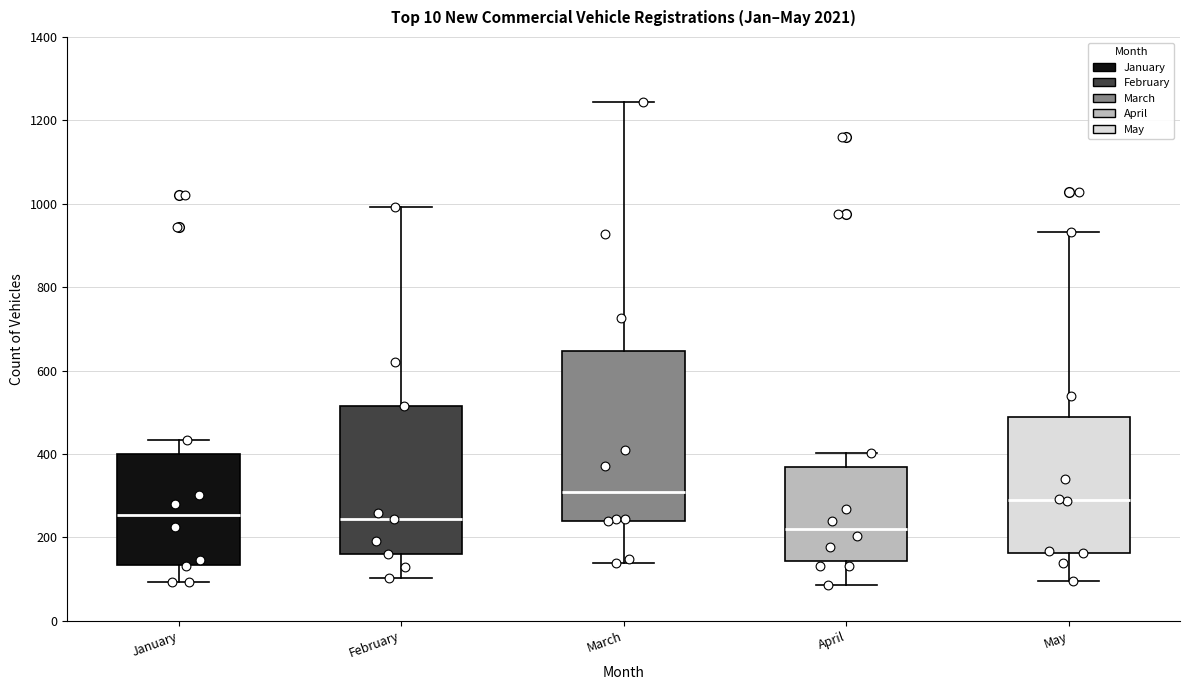

Reading left to right, read every box against the y-axis: the position of its median line, the range the box covers, and the ends of its whiskers. The values are not printed on the chart, so give them approximately, as read against the axis.

January: median 260, box 140 to 400, whiskers 100 to 440
February: median 240, box 160 to 520, whiskers 100 to 1000
March: median 300, box 240 to 640, whiskers 140 to 1240
April: median 220, box 140 to 360, whiskers 80 to 400
May: median 280, box 160 to 480, whiskers 100 to 940